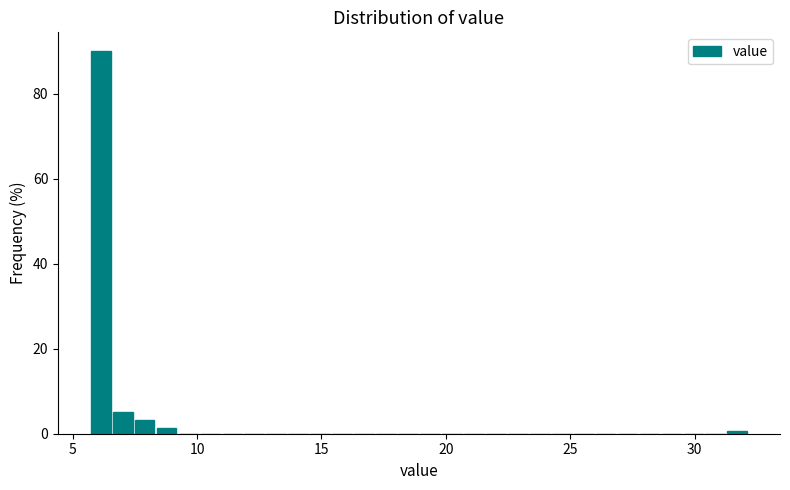

Read against the x-axis, roughly where is the centre of the tallest bar?

6.0